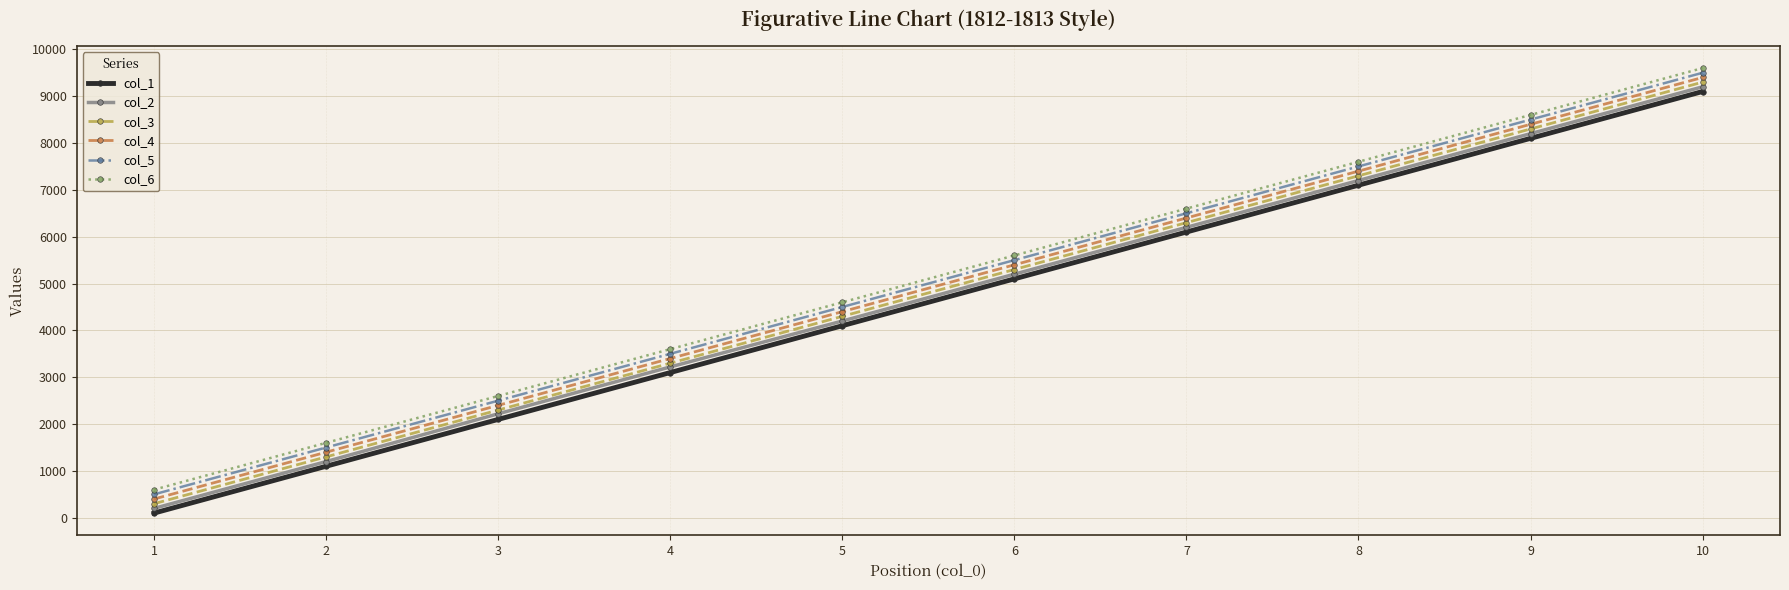

Rank the series at 6 from lowest to highest value.

col_1, col_2, col_3, col_4, col_5, col_6